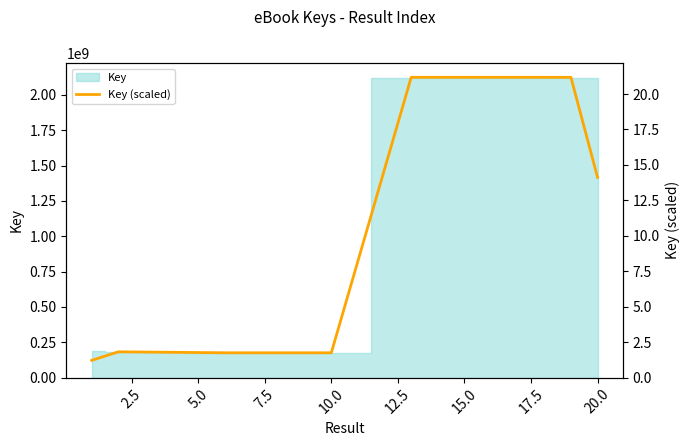

What value does the data have at 7.5?

1.8